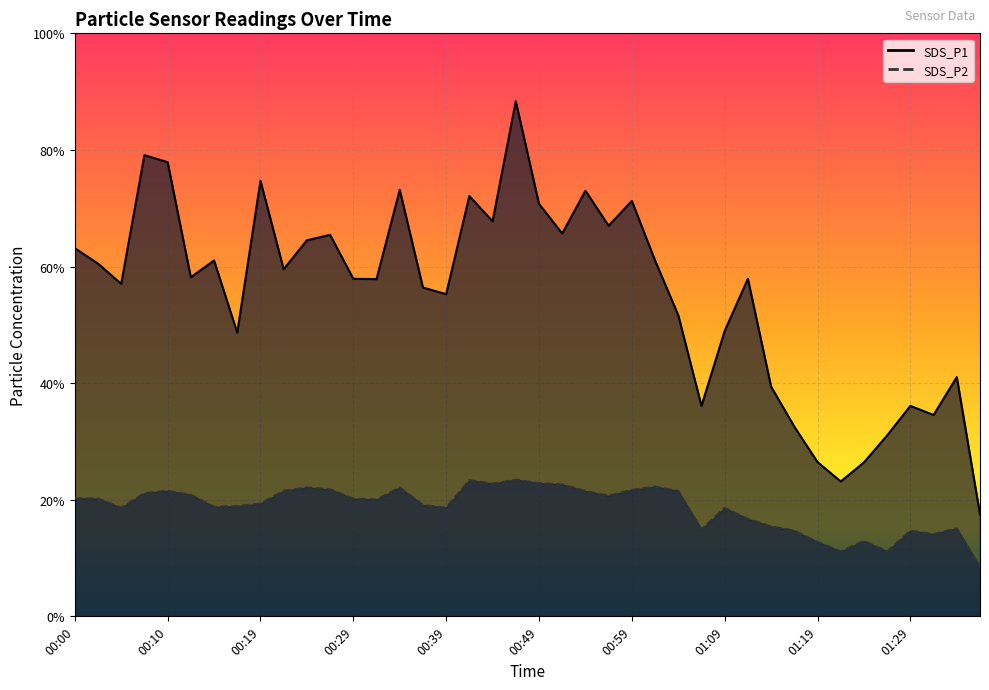

Rank the categories by SDS_P1 value from highest to lowest.

00:46, 00:07, 00:10, 00:19, 00:34, 00:54, 00:41, 00:59, 00:49, 00:44, 00:56, 00:51, 00:27, 00:24, 00:00, 00:14, 01:01, 00:02, 00:22, 00:12, 00:29, 01:11, 00:32, 00:05, 00:36, 00:39, 01:04, 01:09, 00:17, 01:34, 01:14, 01:06, 01:29, 01:31, 01:16, 01:26, 01:19, 01:24, 01:21, 01:36